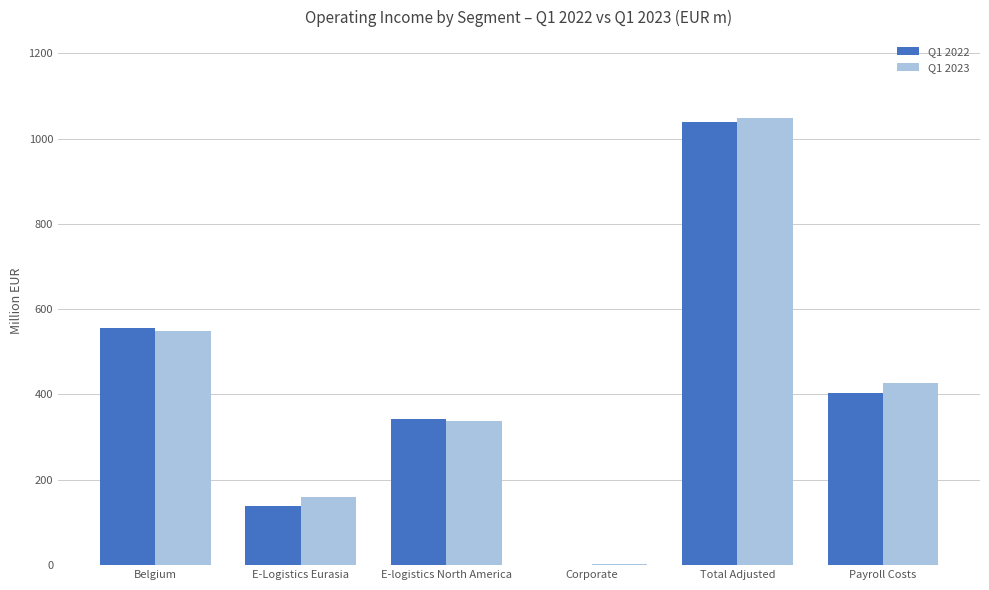

At which label does Q1 2023 reach its peak?

Total Adjusted